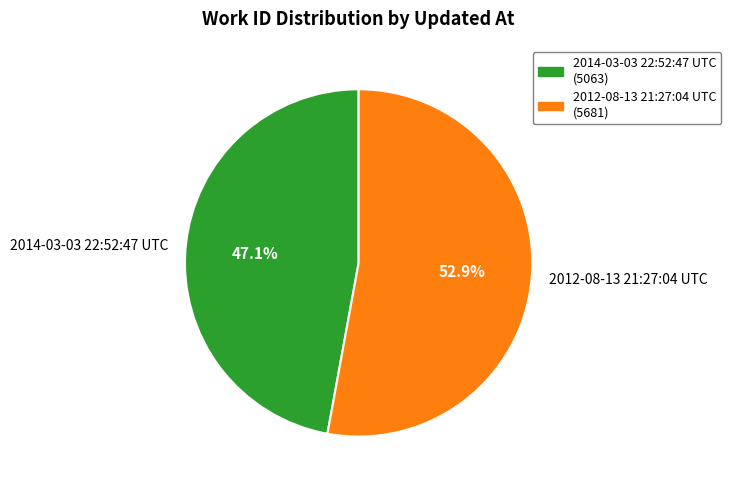

Which category accounts for the majority?

2012-08-13 21:27:04 UTC